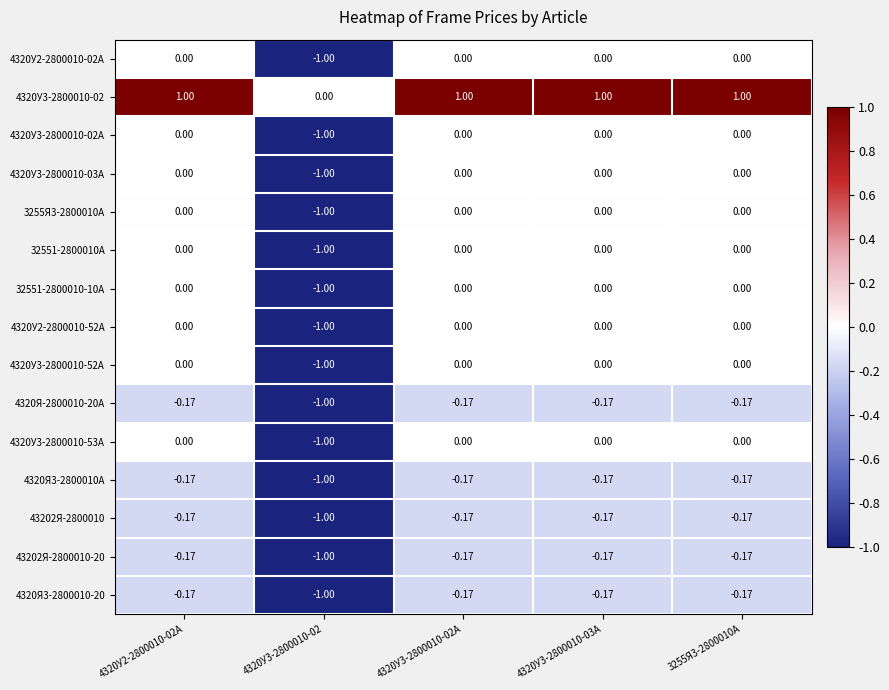

Is the value of 4320У3-2800010-52А at 4320У3-2800010-03А greater than the value of 3255Я3-2800010А at 4320У3-2800010-02?

Yes